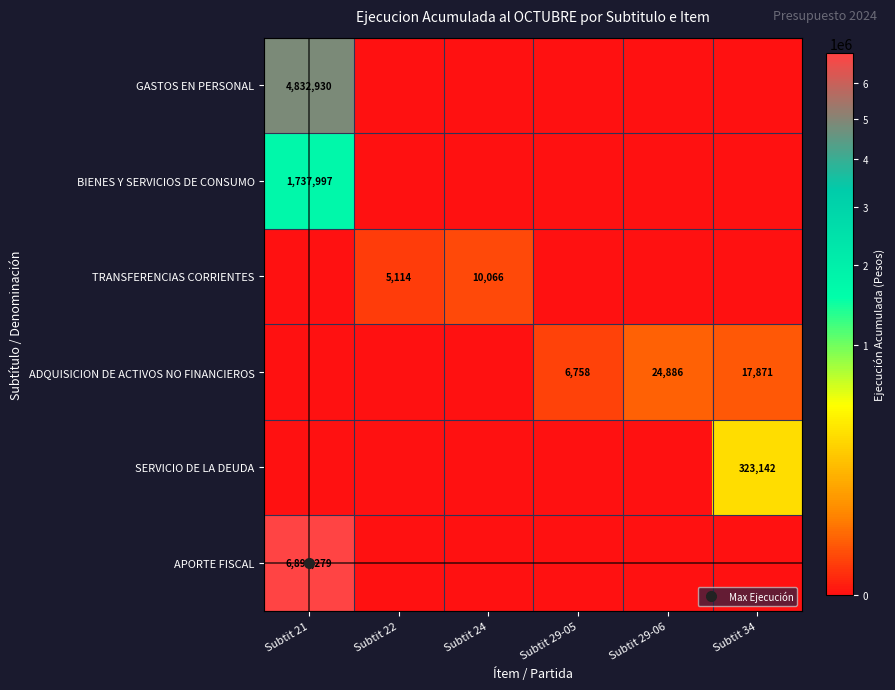

How many values in the BIENES Y SERVICIOS DE CONSUMO series exceed 0?

1